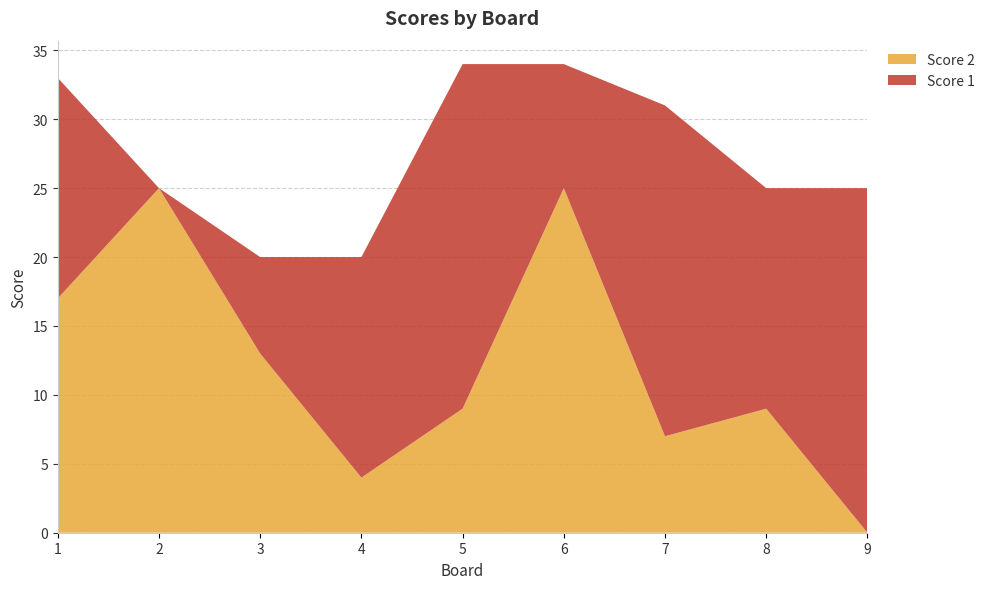

Reading left to right, transcribe all the data shown in this chart.

Score 1: 16	0	7	16	25	9	24	16	25
Score 2: 17	25	13	4	9	25	7	9	0